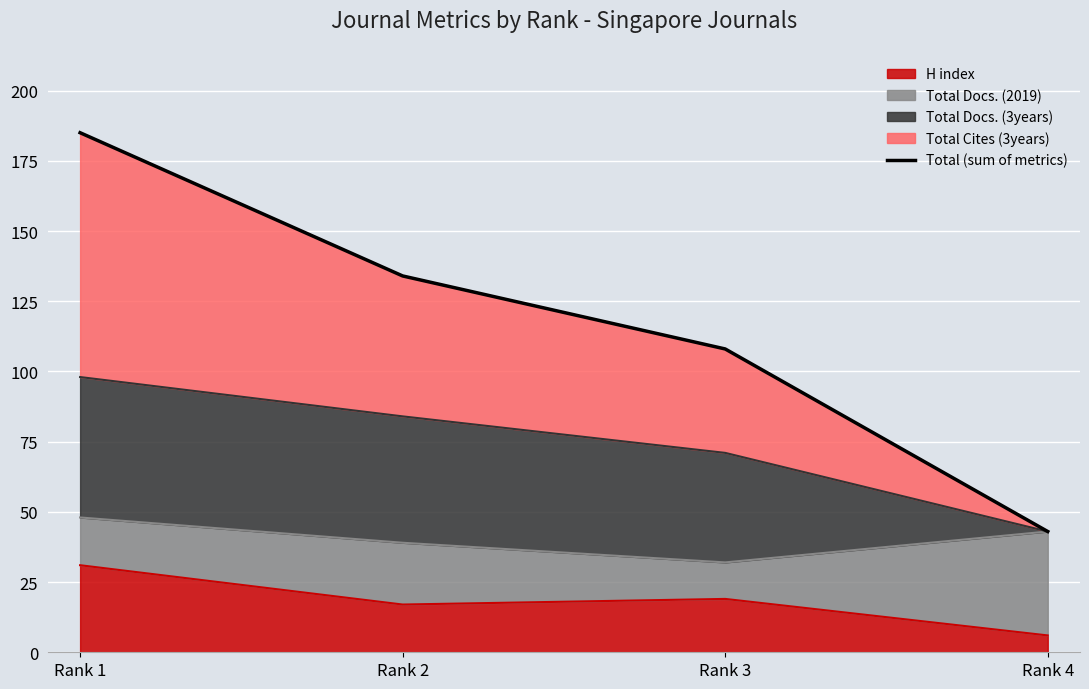

What is the change in value from Rank 1 to Rank 4?

-142